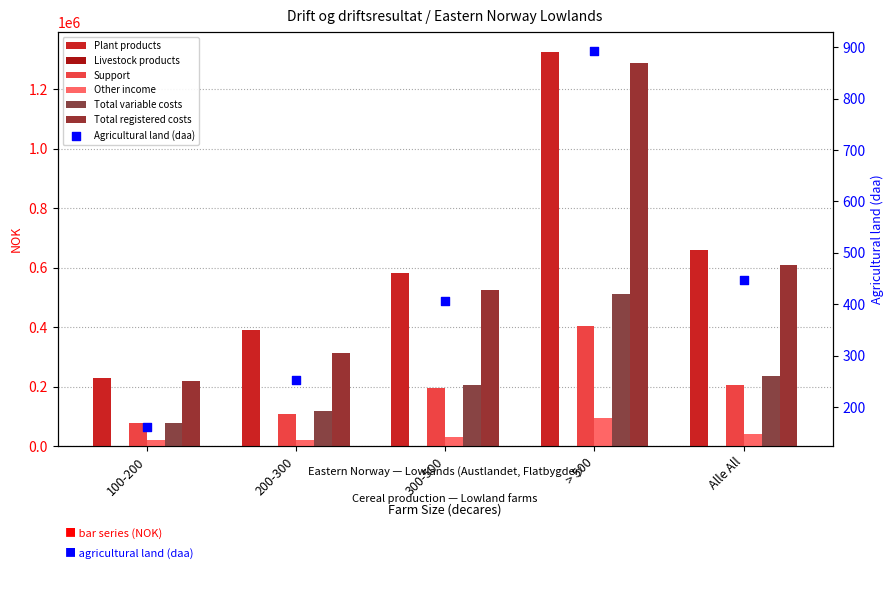

What is the total value across all series at > 500?

3623999